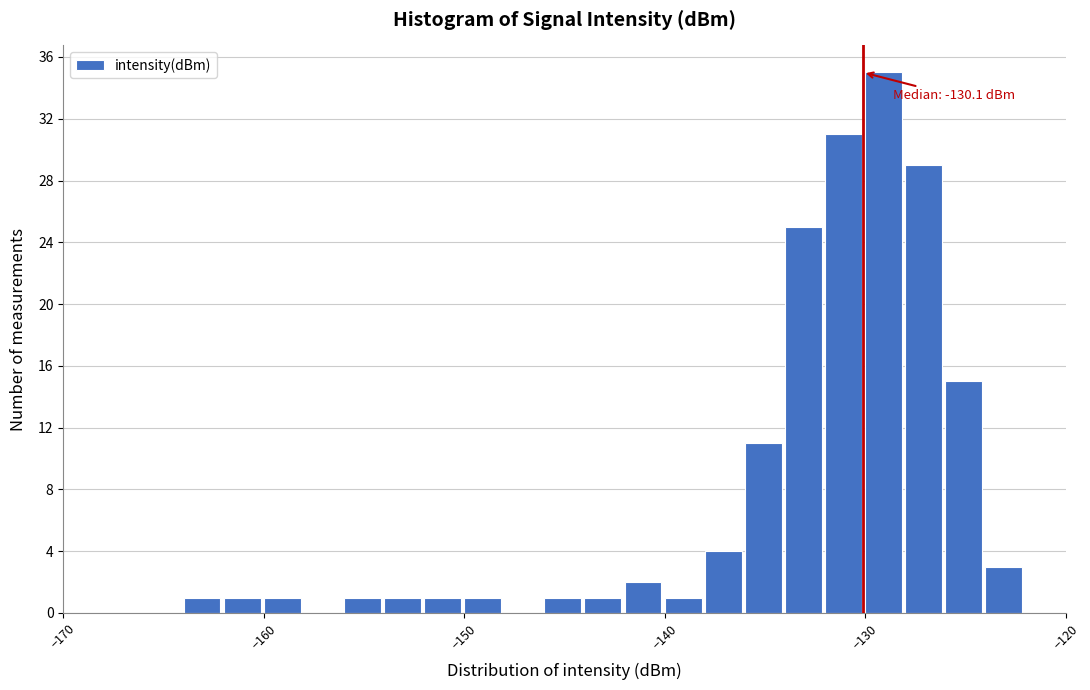

Around what value on the x-axis is the tallest bar? Give the approximate position of its centre, as read against the axis.

-129